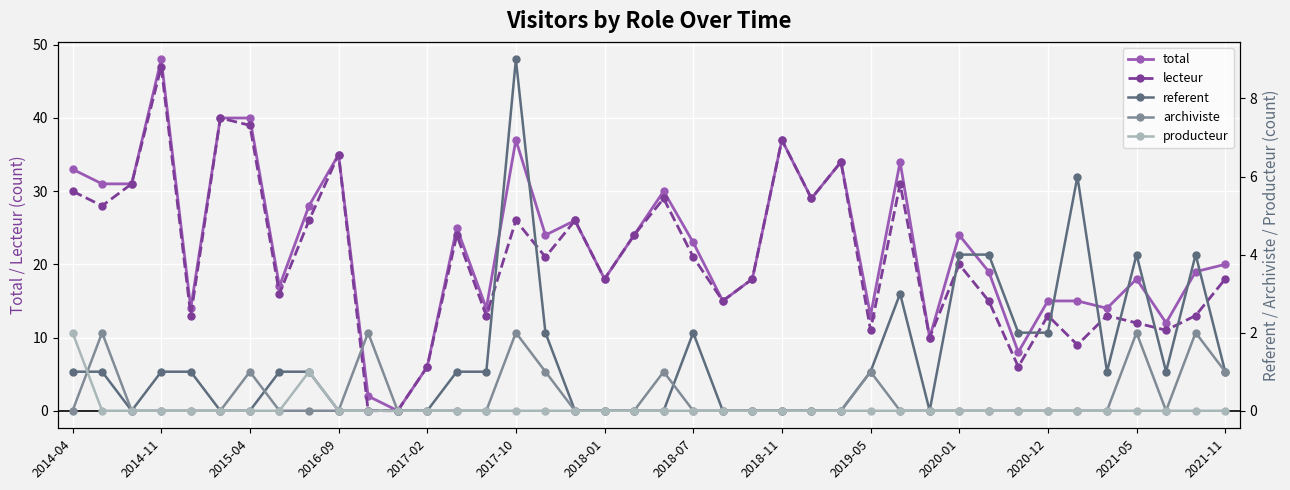

How many data points does each series have?

40